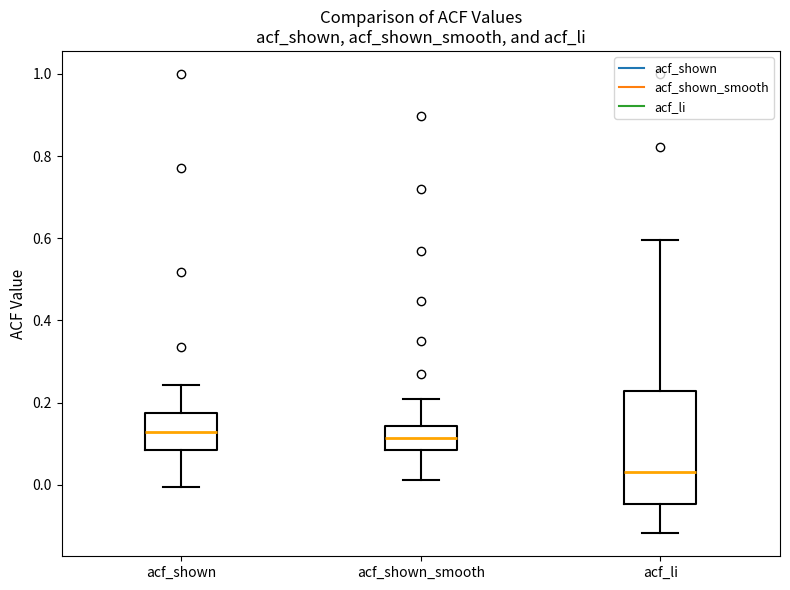

Comparing the boxes themselves (not the whiskers), which one is the tallest?

acf_li